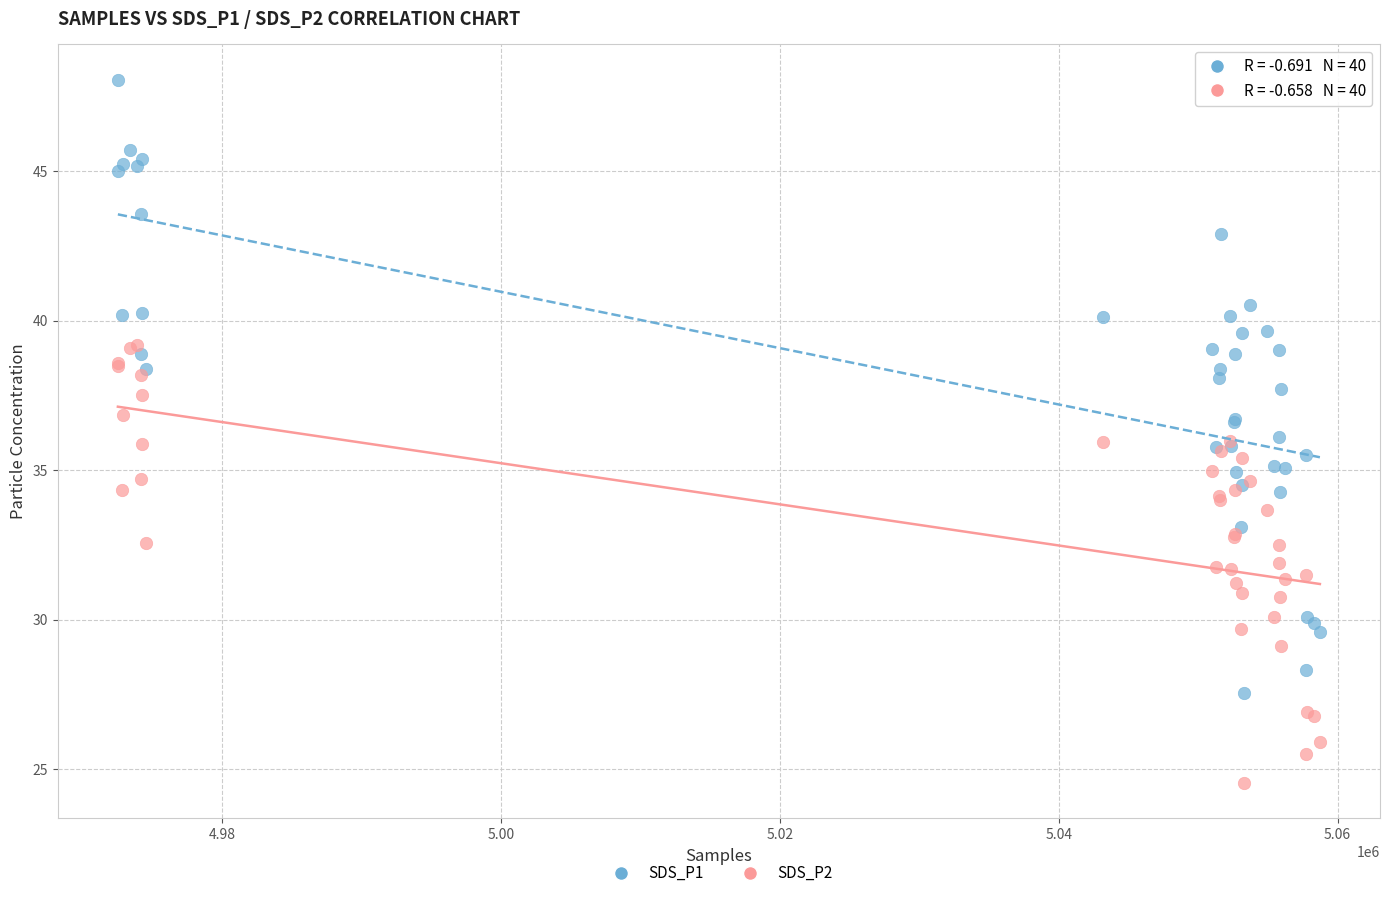

What are all the series names shown in the legend?

SDS_P1, SDS_P2